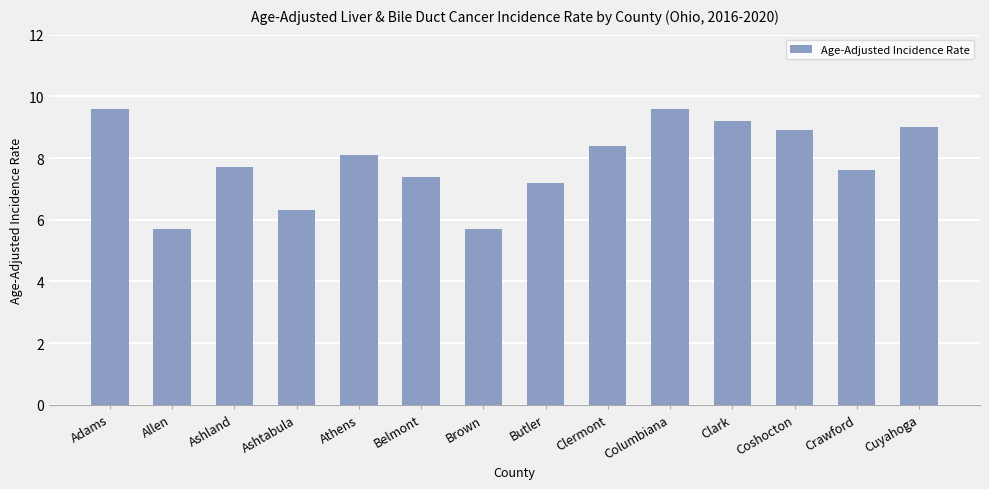

What is the label of the 3rd bar from the right?

Coshocton